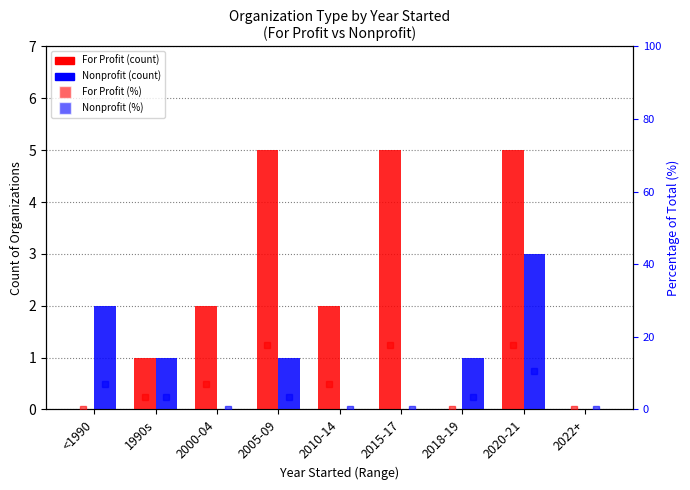

What is the difference between the maximum and minimum values in the For Profit % series?

17.9